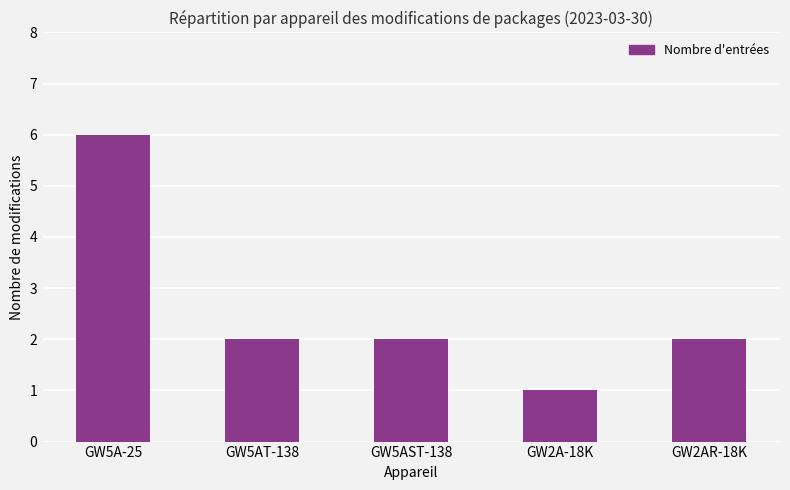

What value does the data have at GW5A-25?

6